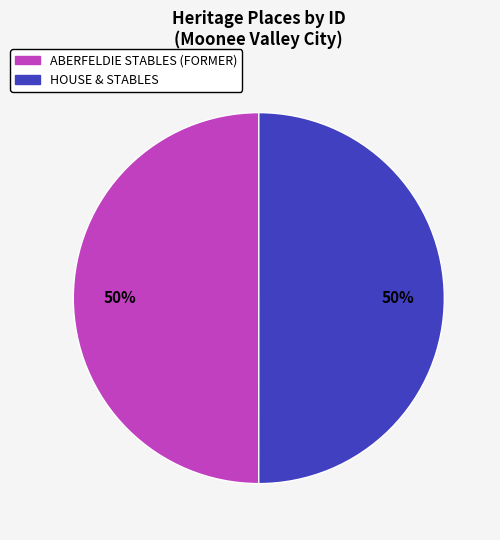

Count the number of slices in the pie.

2